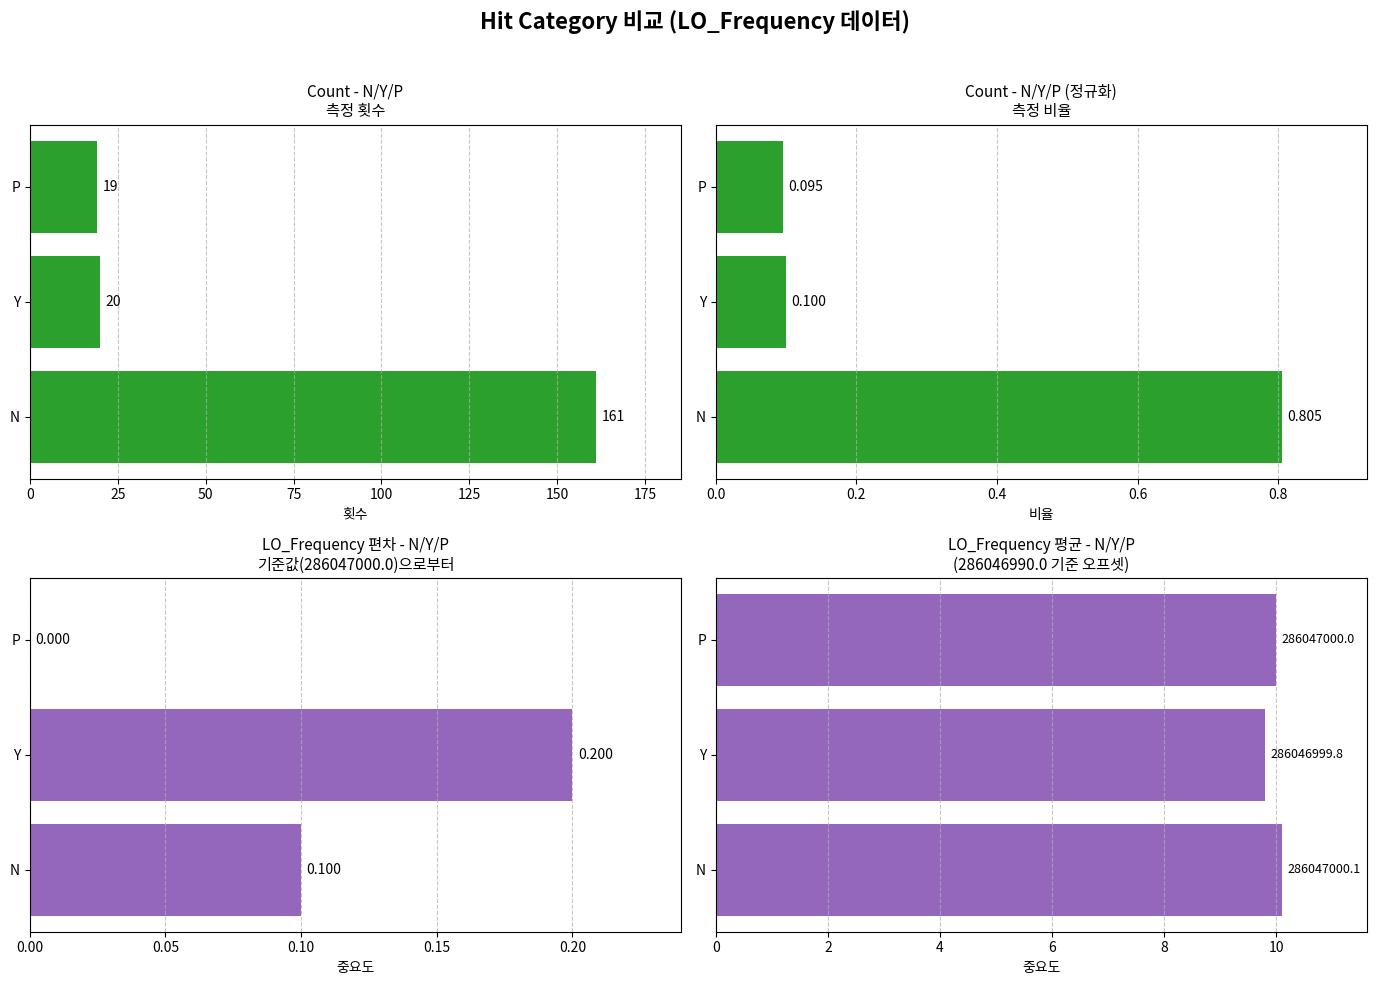

Reading left to right, extract all data points from this chart.

10.1	9.8	10.0